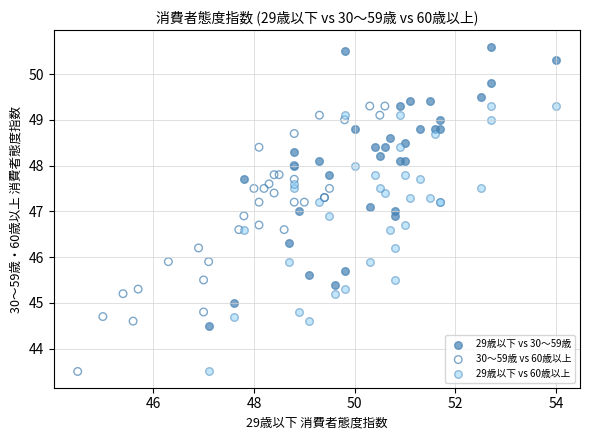

Which series has the widest spread of Y values?

29歳以下 vs 30〜59歳